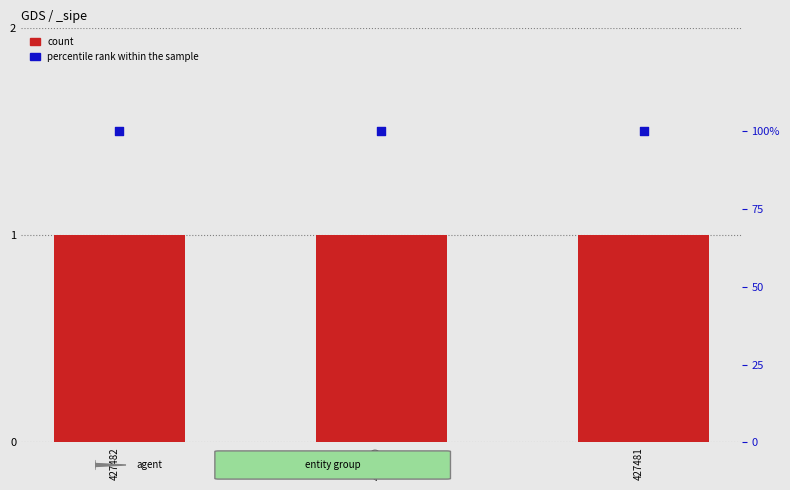

Is the value of count at 427480 greater than the value of percentile rank within the sample at 427480?

No